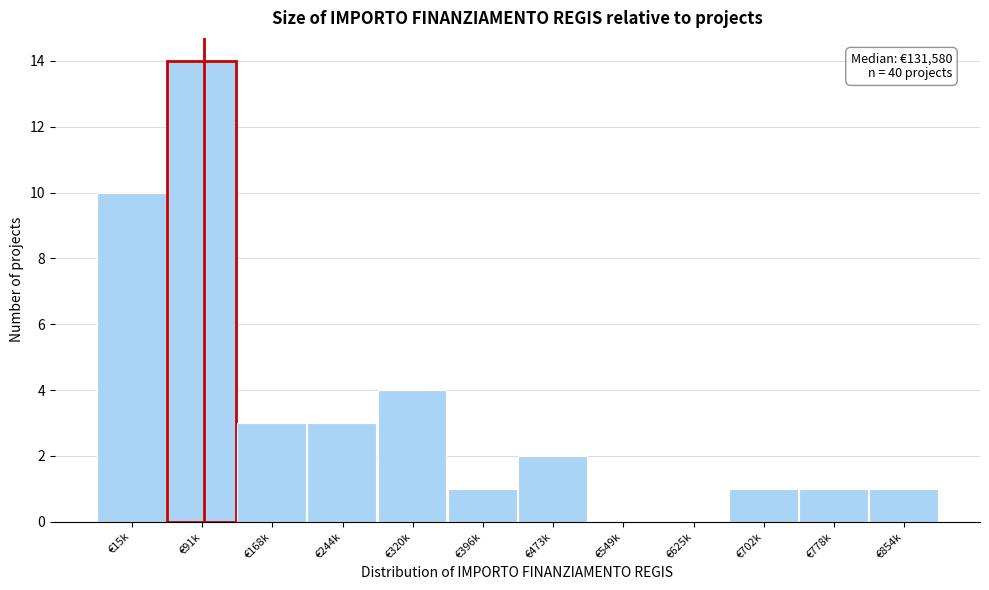

Reading left to right, list all the values displayed in this chart.

€15k=10	€91k=14	€168k=3	€244k=3	€320k=4	€396k=1	€473k=2	€549k=0	€625k=0	€702k=1	€778k=1	€854k=1